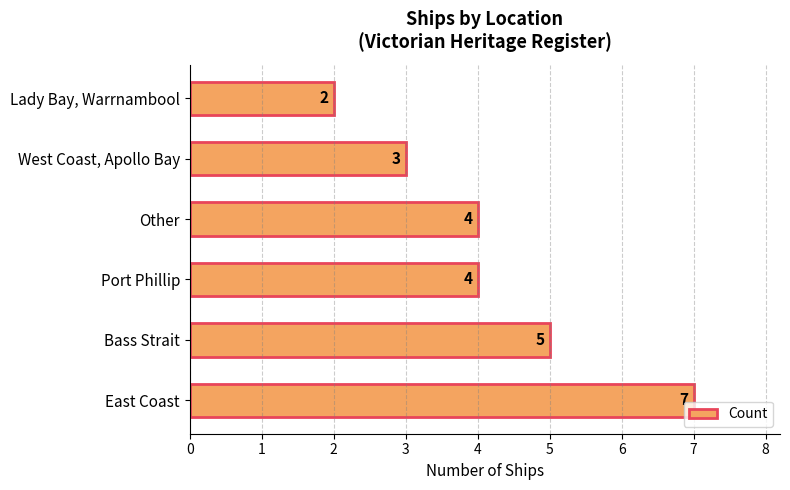

Which label corresponds to the smallest value in the chart?

Lady Bay, Warrnambool